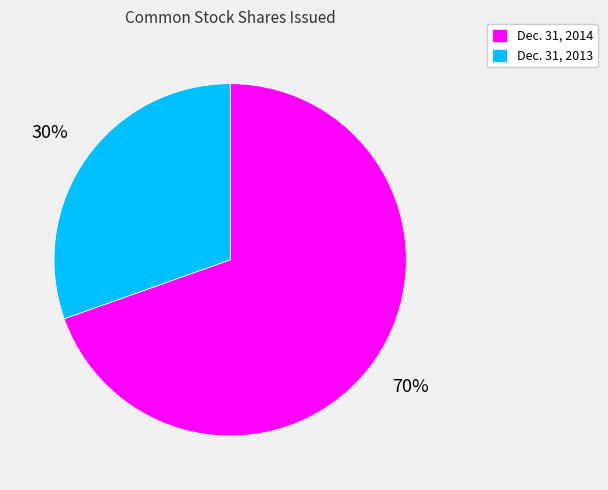

Rank the categories by value from lowest to highest.

Dec. 31, 2013, Dec. 31, 2014